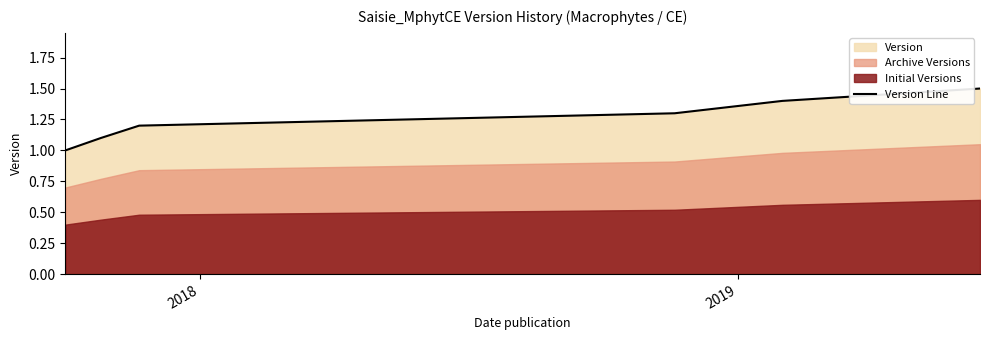

What is the greatest value displayed?

1.5